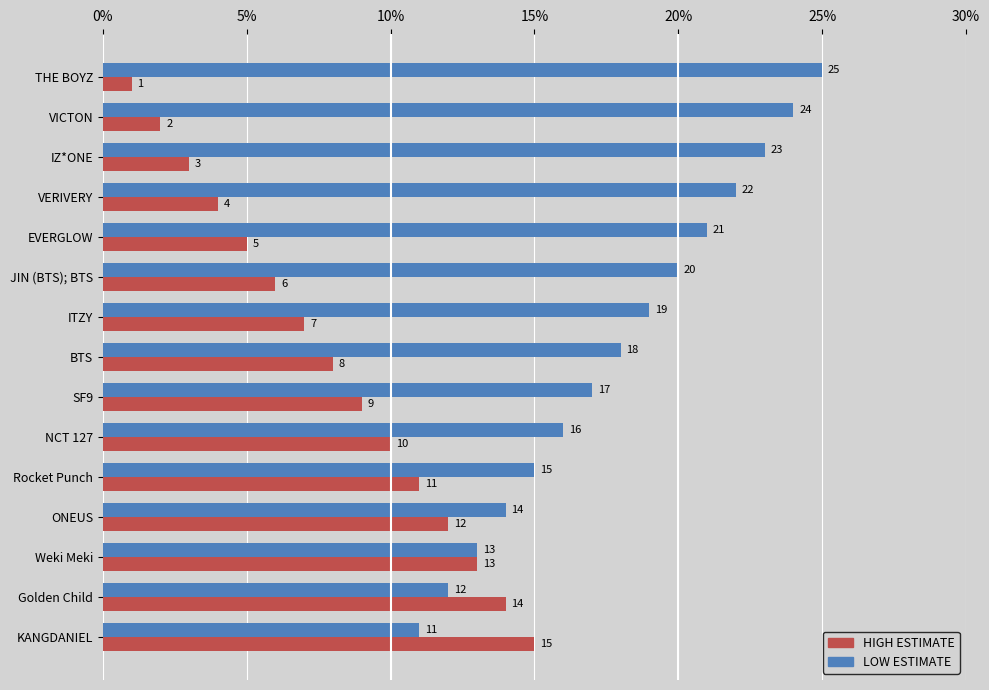

What is the maximum value shown in the chart?

25